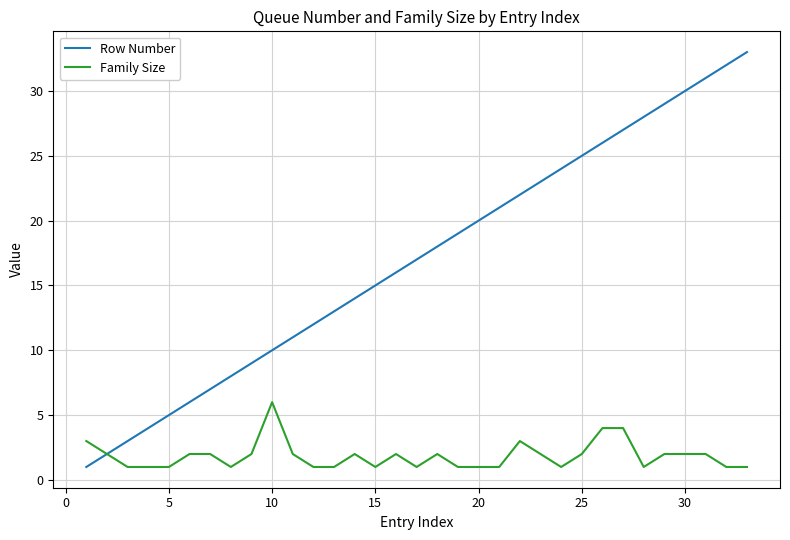

Which series has the largest total across all categories?

Row Number